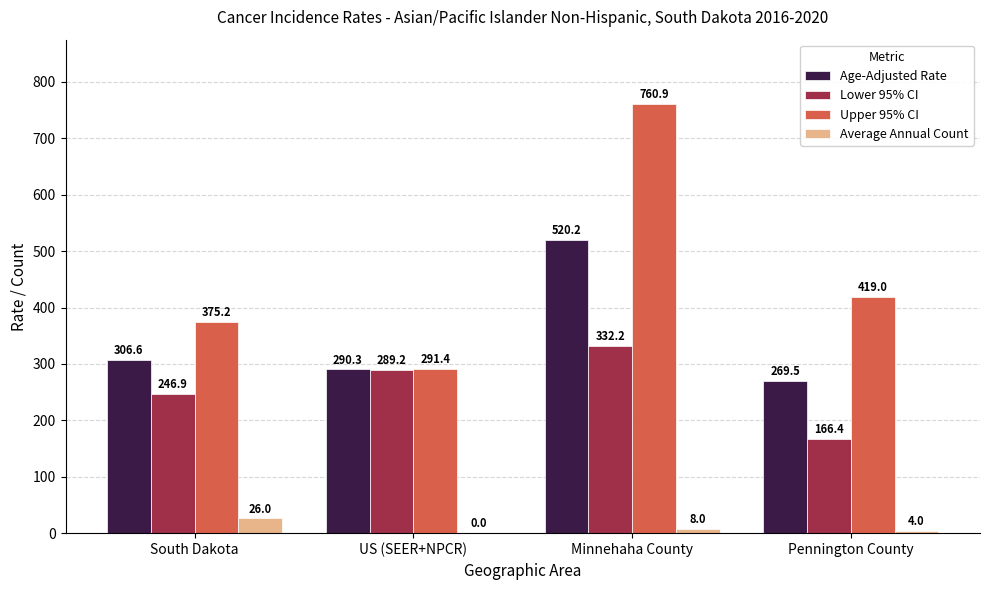

What is the spread (max minus min) of values at Minnehaha County?

752.9